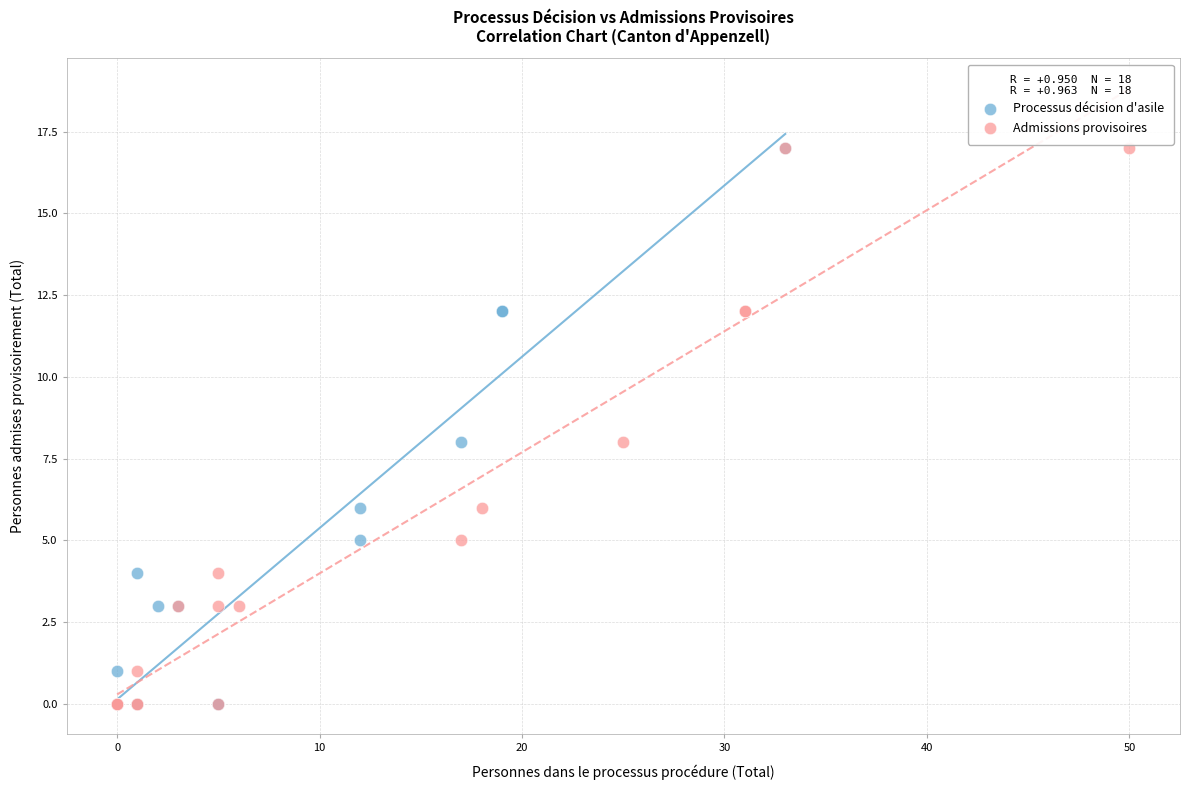

What are all the series names shown in the legend?

Processus décision d'asile, Admissions provisoires